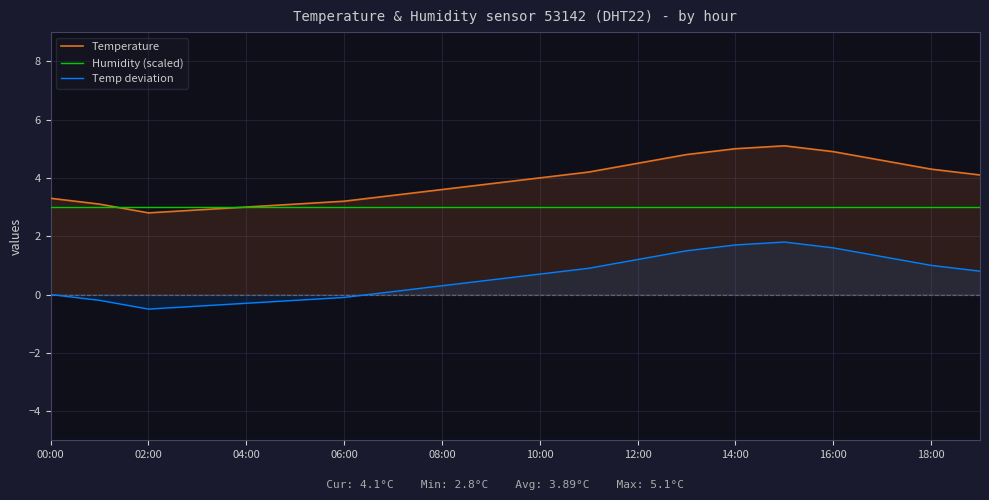

How many interior local peaks does the Temperature series have?

1